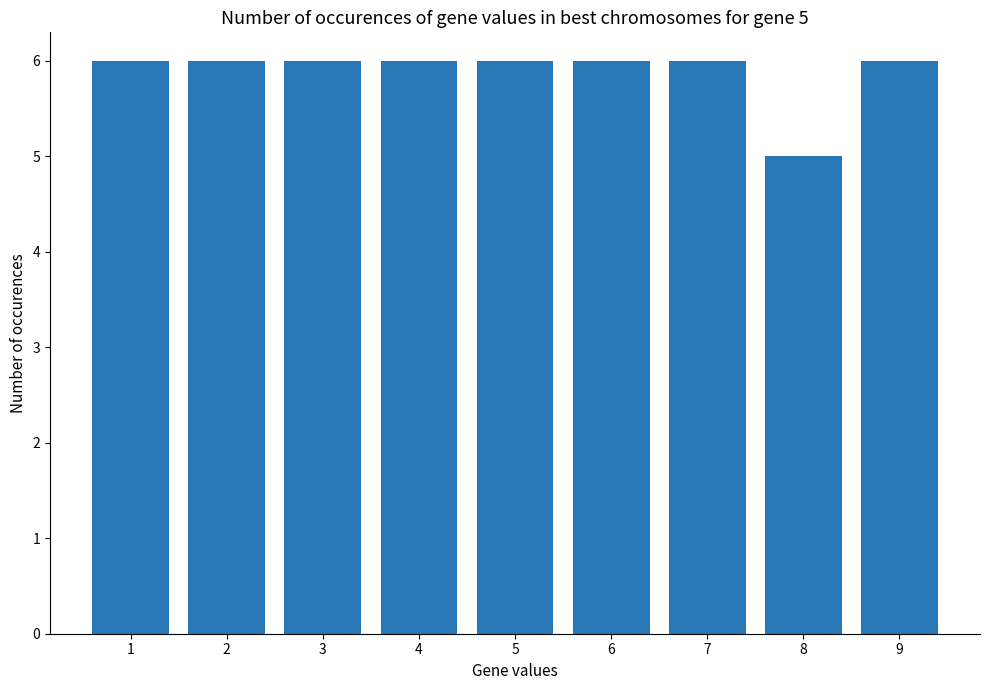

Approximately how many times larger is the value at 1 compared to 9?

1.0